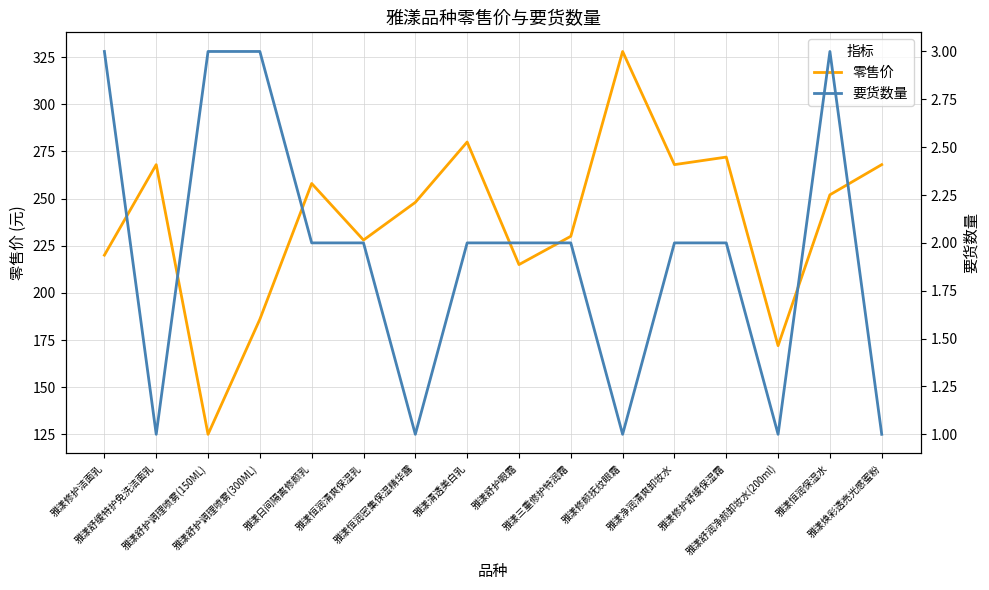

What is the sum of the 零售价 values at 雅漾三重修护特润霜 and 雅漾舒护调理喷雾(150ML)?

355